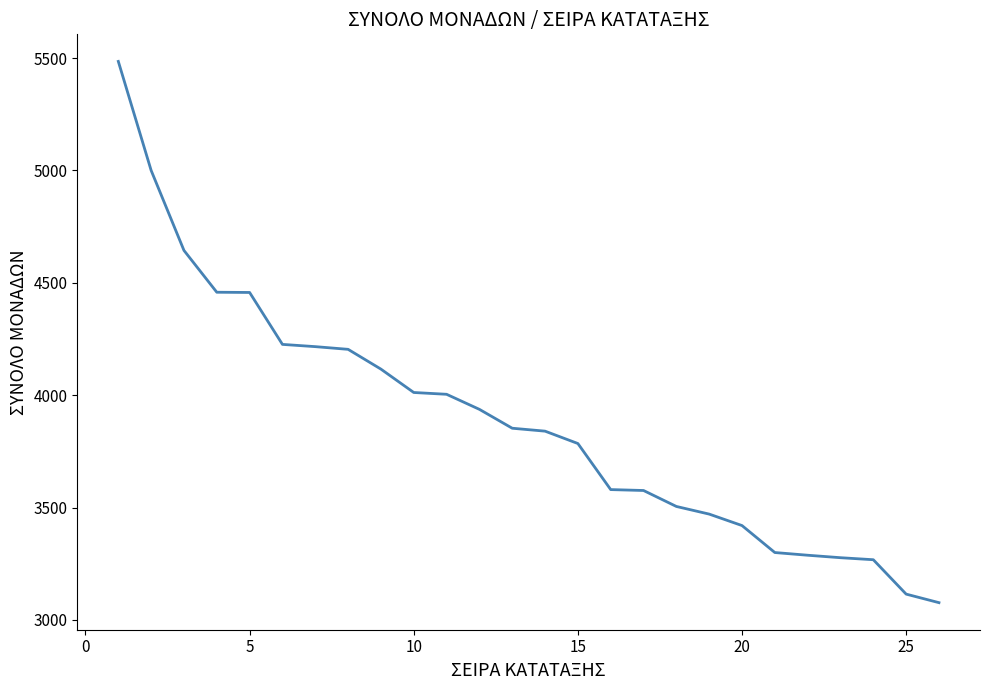

What is the smallest value displayed?

3077